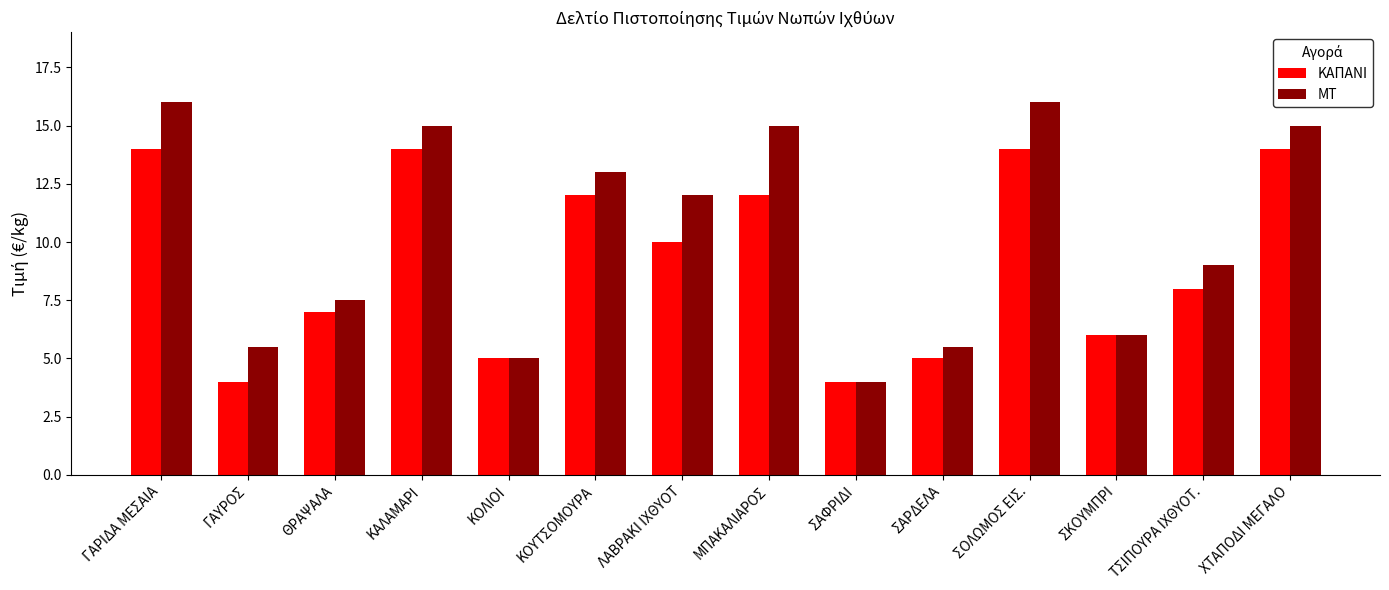

At how many categories does at least one series exceed 11?

7